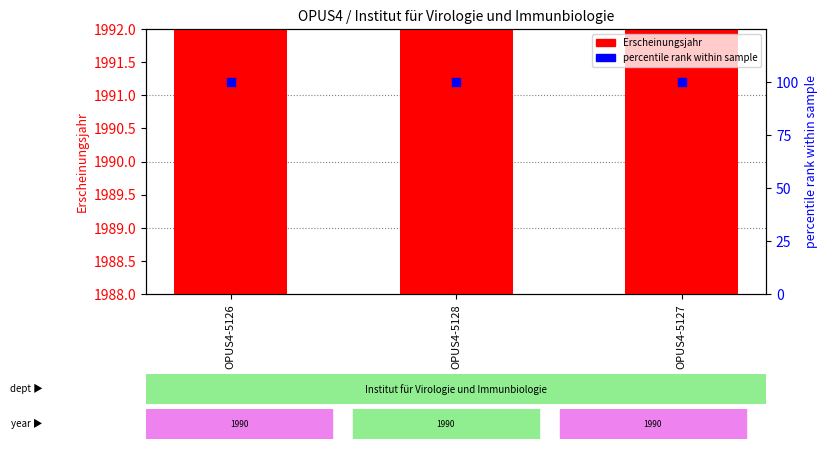

At how many categories does at least one series exceed 720?

3